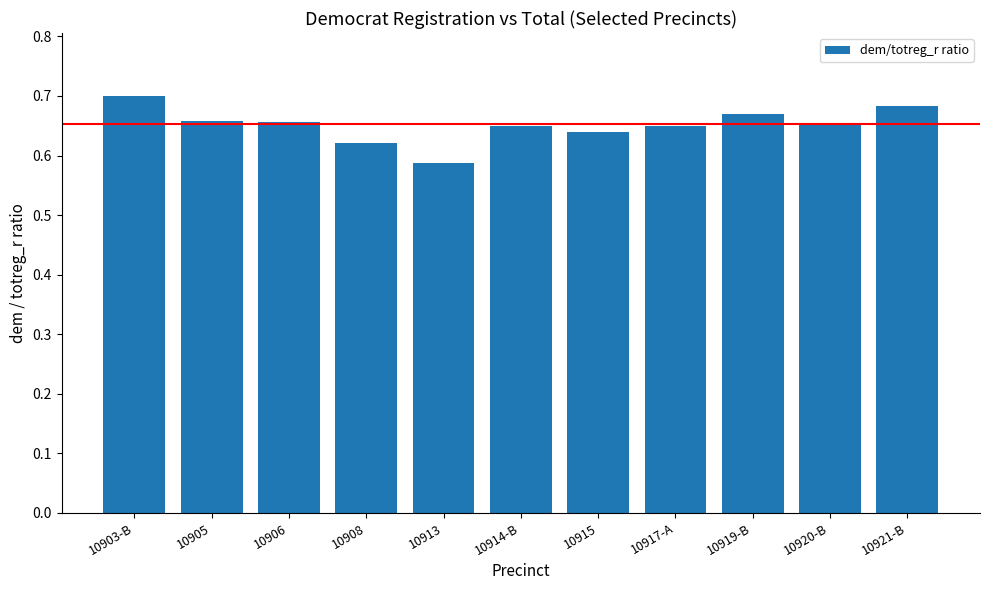

The chart shows a value of 0.7 at 10906. True or false?

True